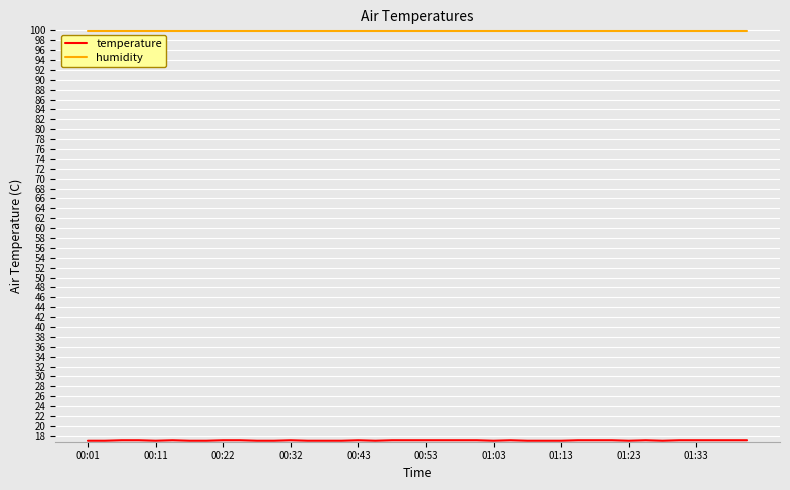

What is the smallest value displayed?

17.0